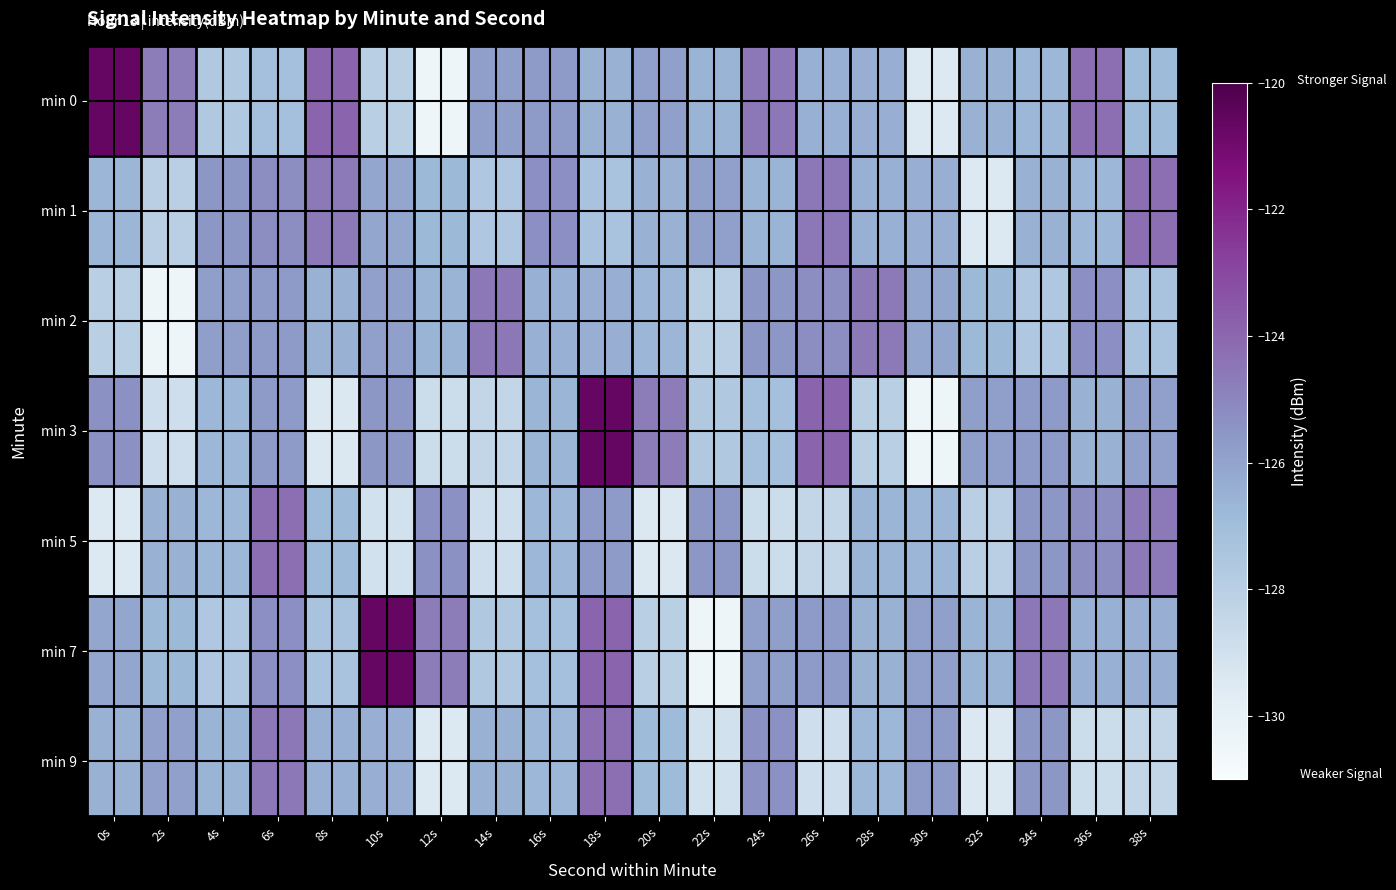

What is the smallest value displayed?

-130.4